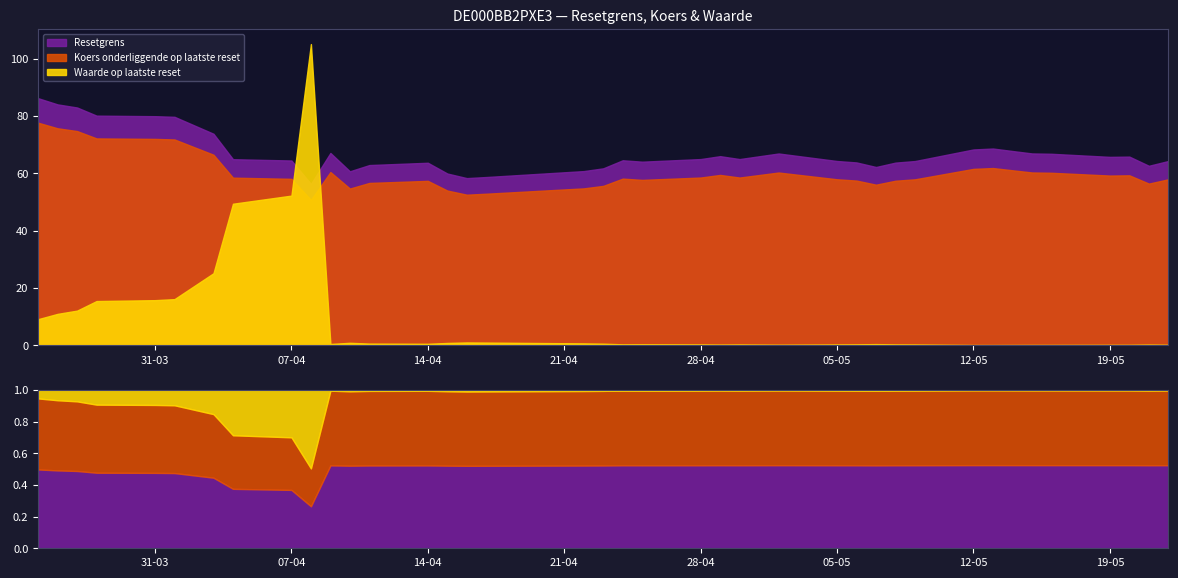

What is the value of the Koers onderliggende op laatste reset point at the 28th from the left?

54.7